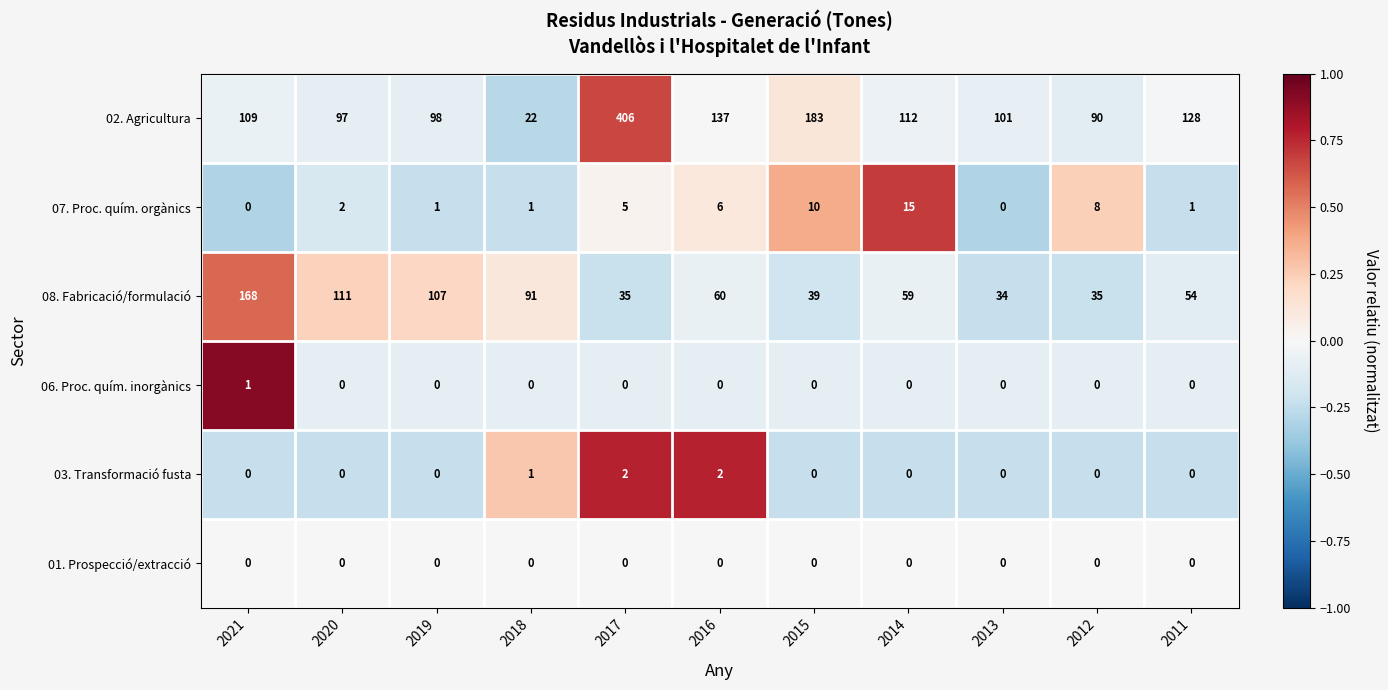

Count the number of data series in this chart.

6